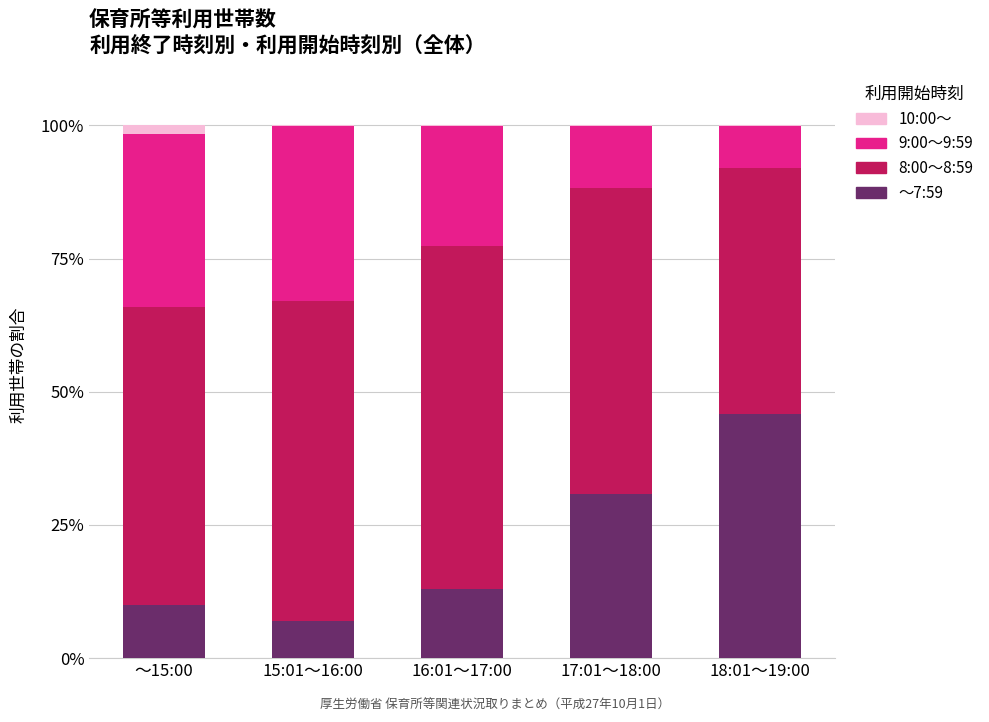

What is the highest value of the ～7:59 series?

45.9